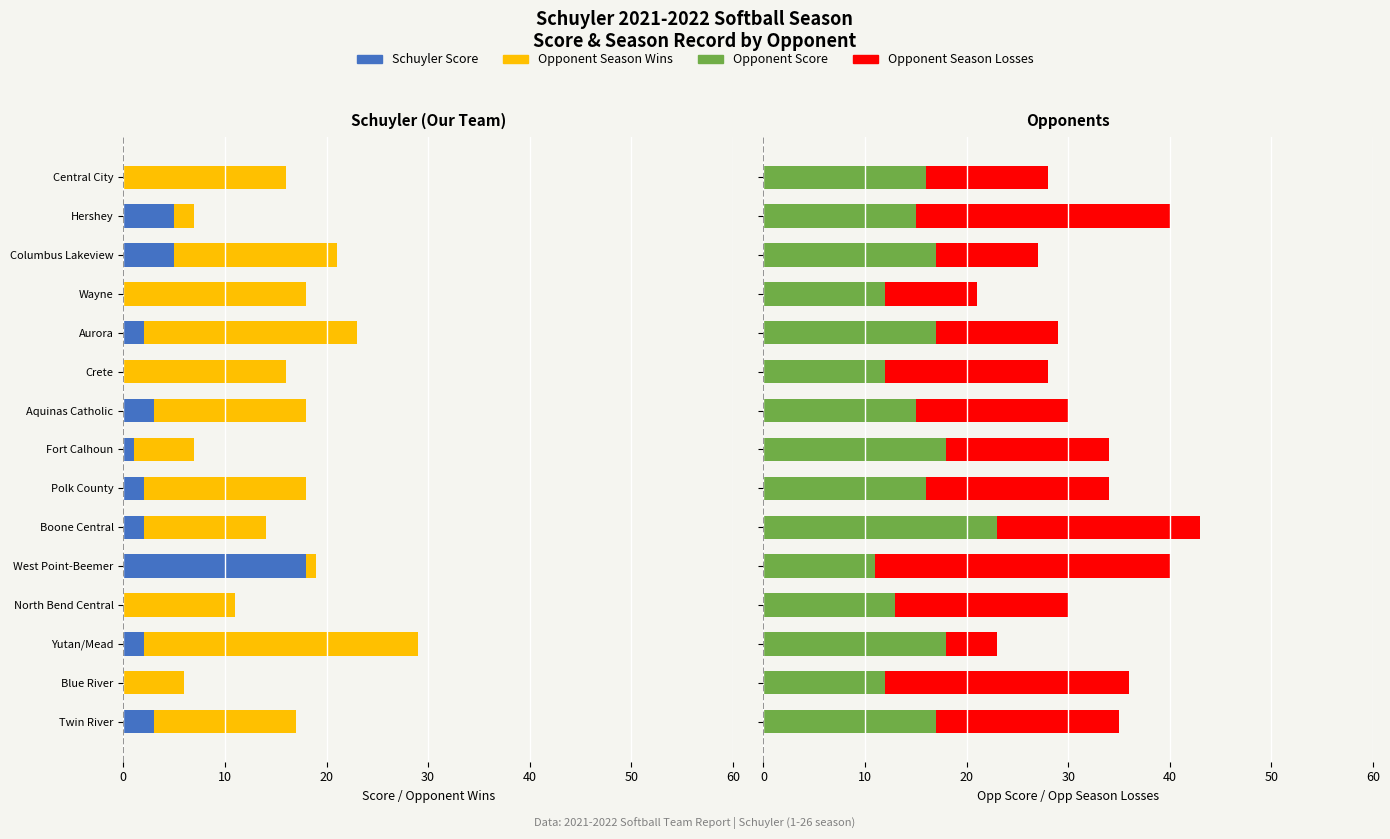

Count the number of data series in this chart.

4